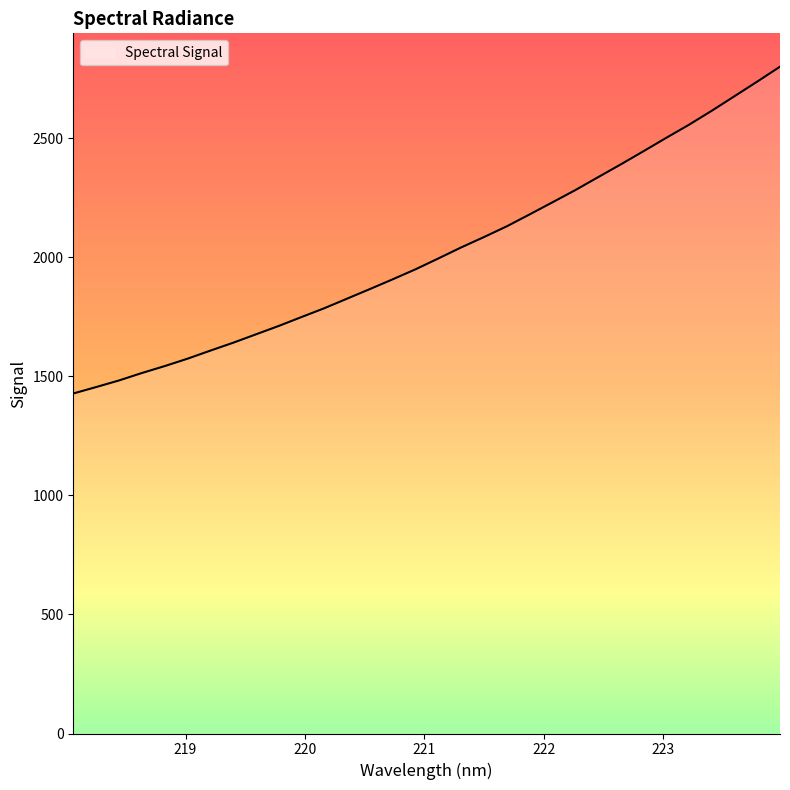

What is the maximum value shown in the chart?

2799.8